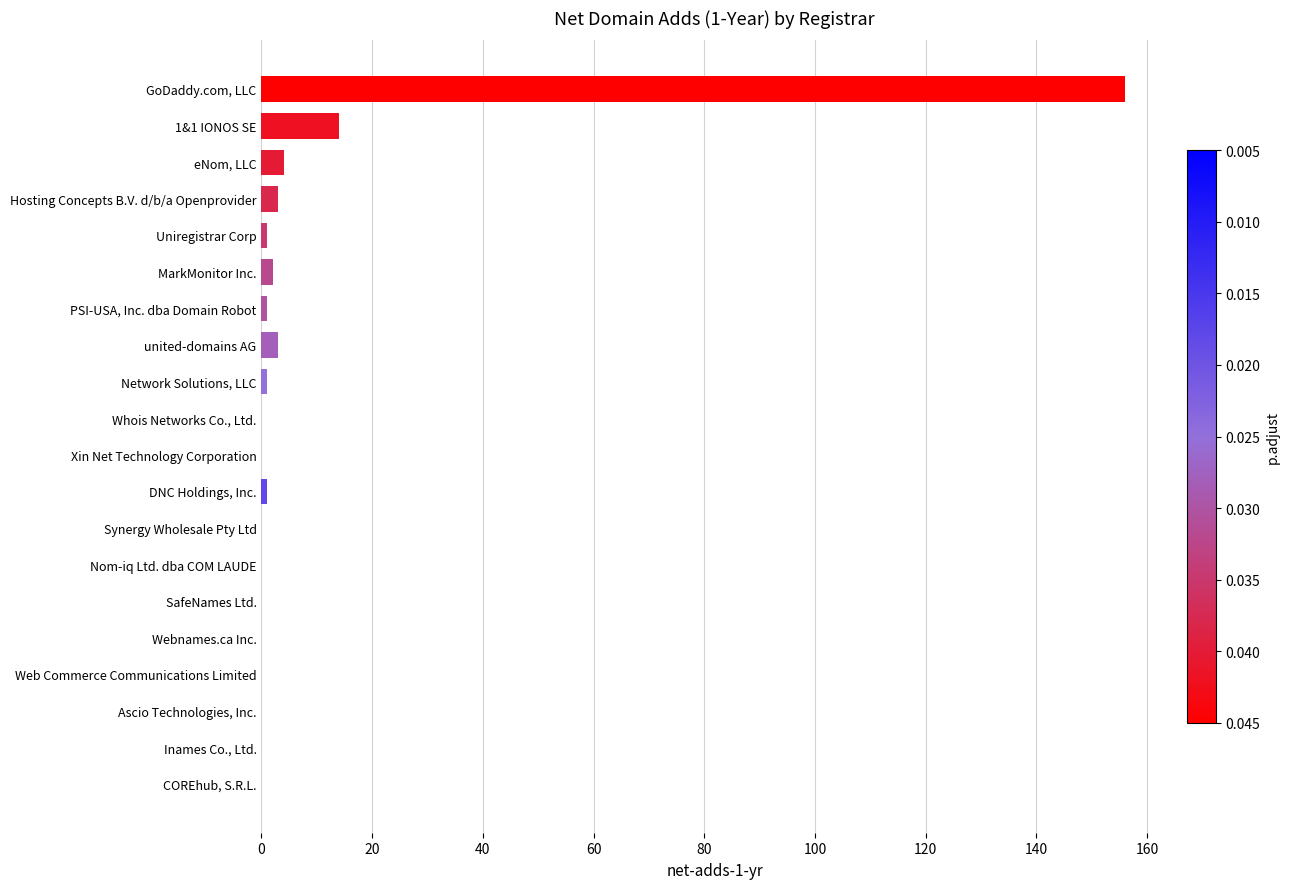

How many data points does each series have?

20